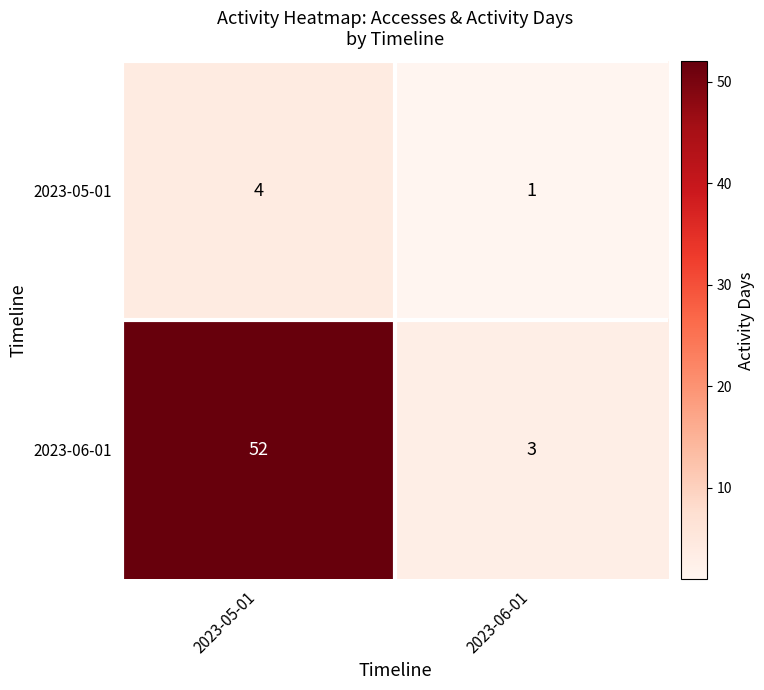

Rank the series at 2023-05-01 from highest to lowest value.

2023-06-01, 2023-05-01